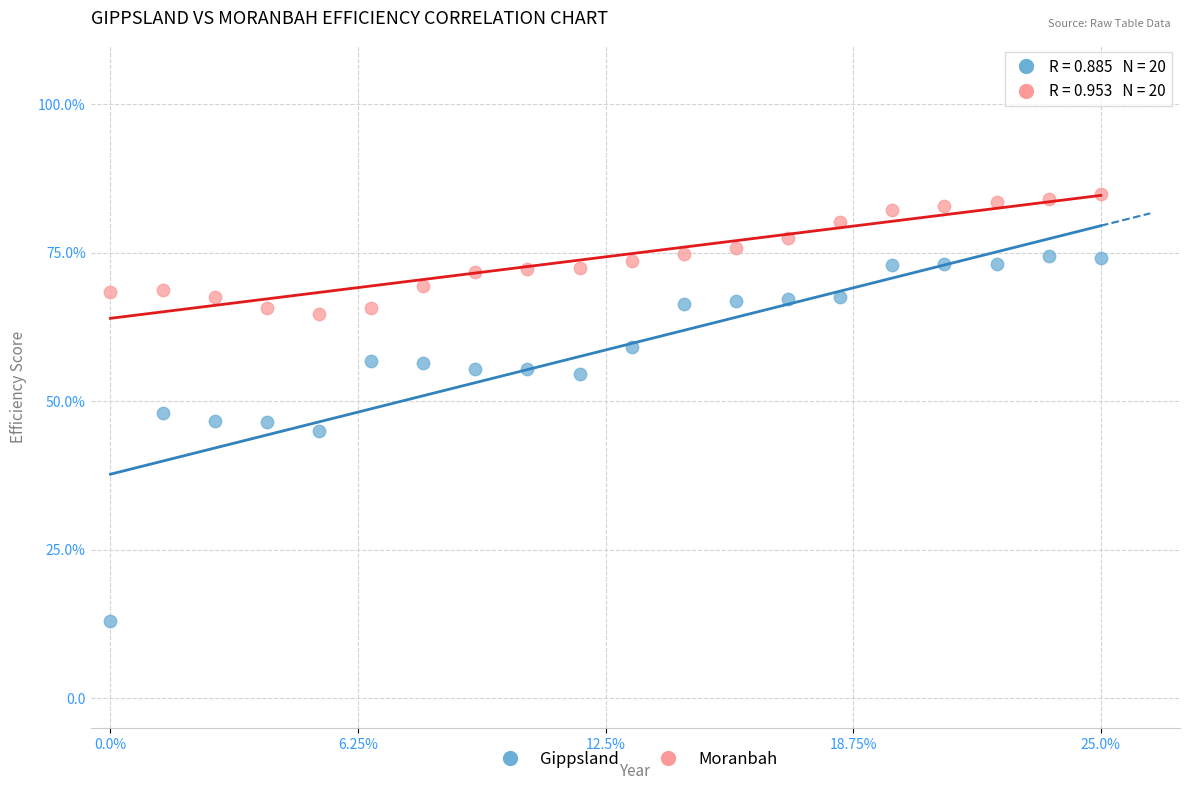

Which series reaches the maximum Y coordinate?

Moranbah